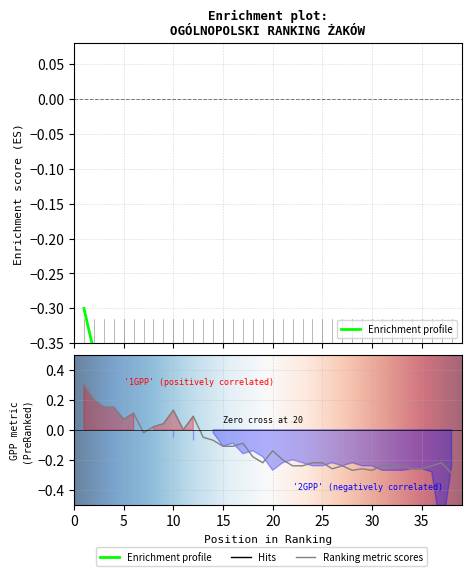

True or false: Punkty and 1 GPP pkt. intersect in this chart.

False